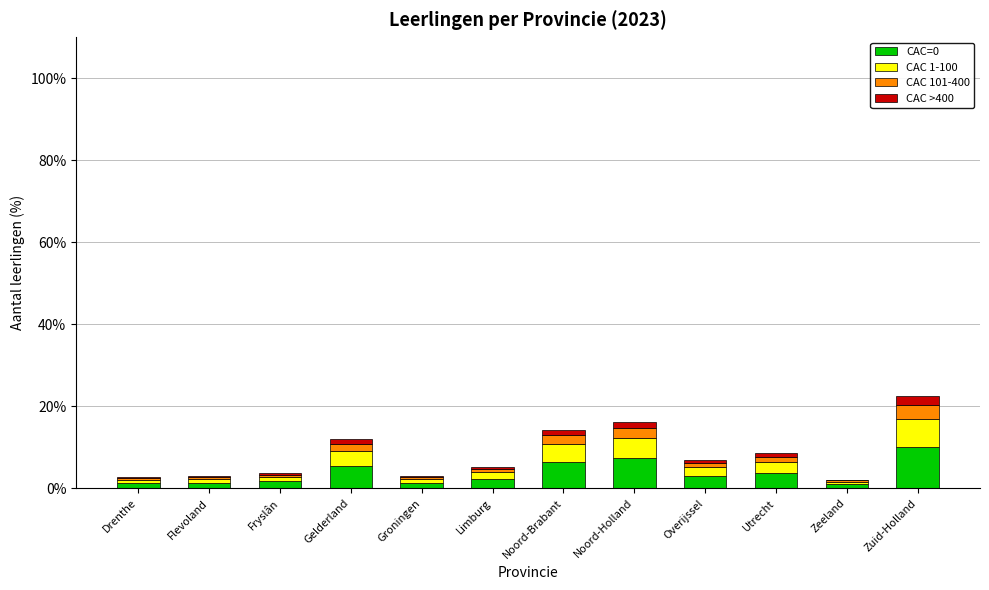

Count the number of categories in the chart.

12